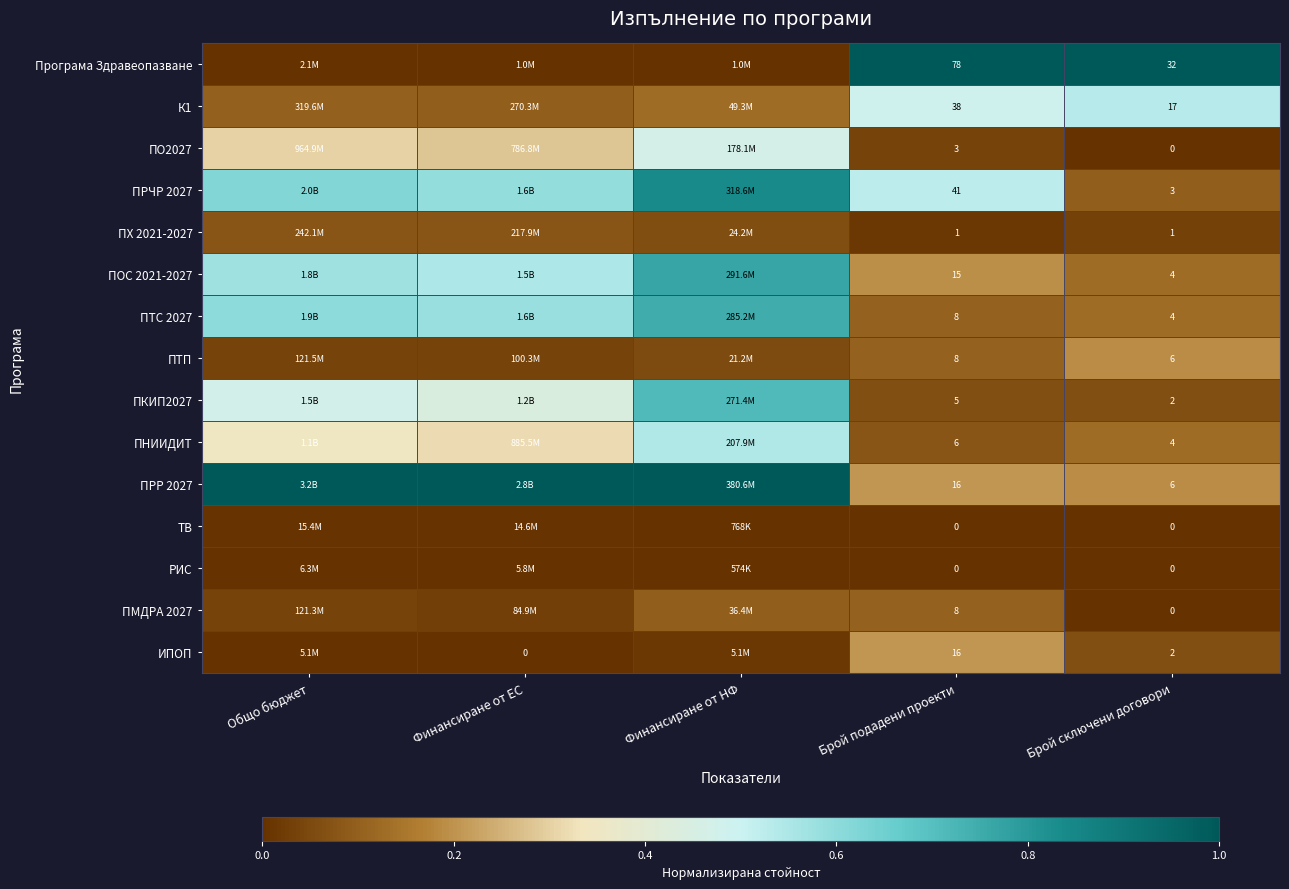

Is the value of ПОС 2021-2027 at Брой подадени проекти greater than the value of ПО2027 at Брой подадени проекти?

Yes